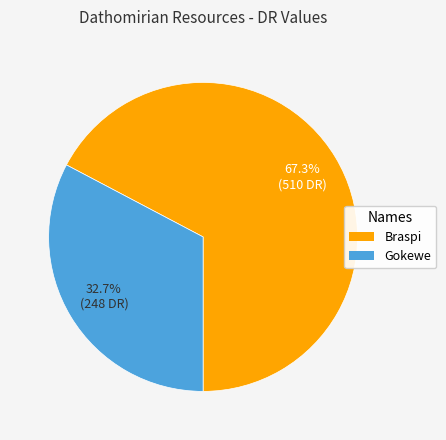

Rank the categories by value from highest to lowest.

Braspi, Gokewe